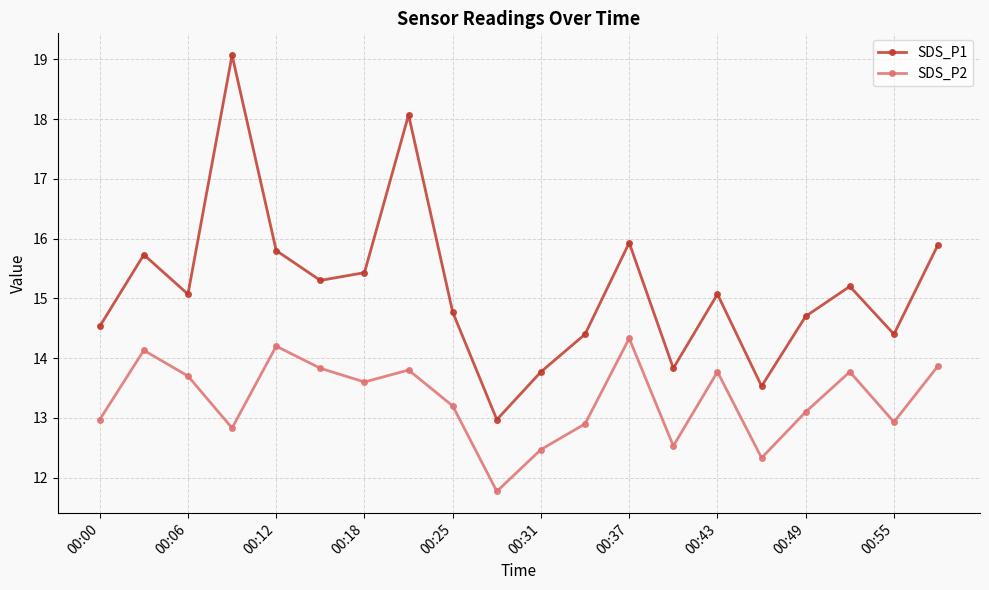

List the series in order of their peak value, highest first.

SDS_P1, SDS_P2